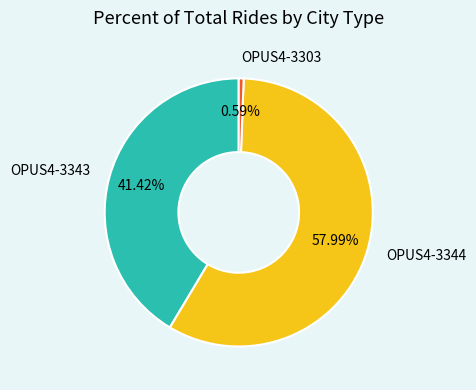

Is there any slice that represents more than half of the pie?

Yes